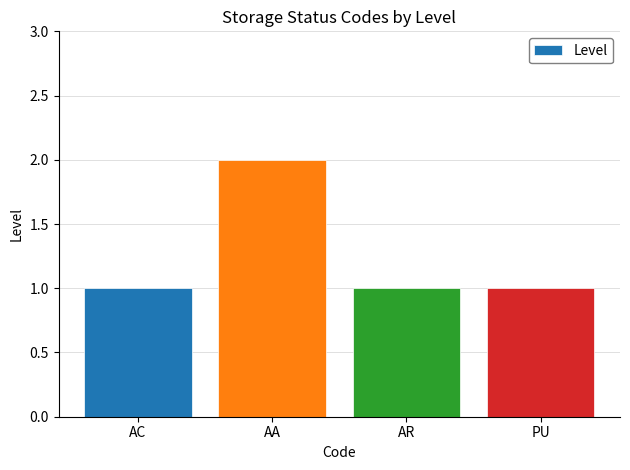

Count the number of categories in the chart.

4